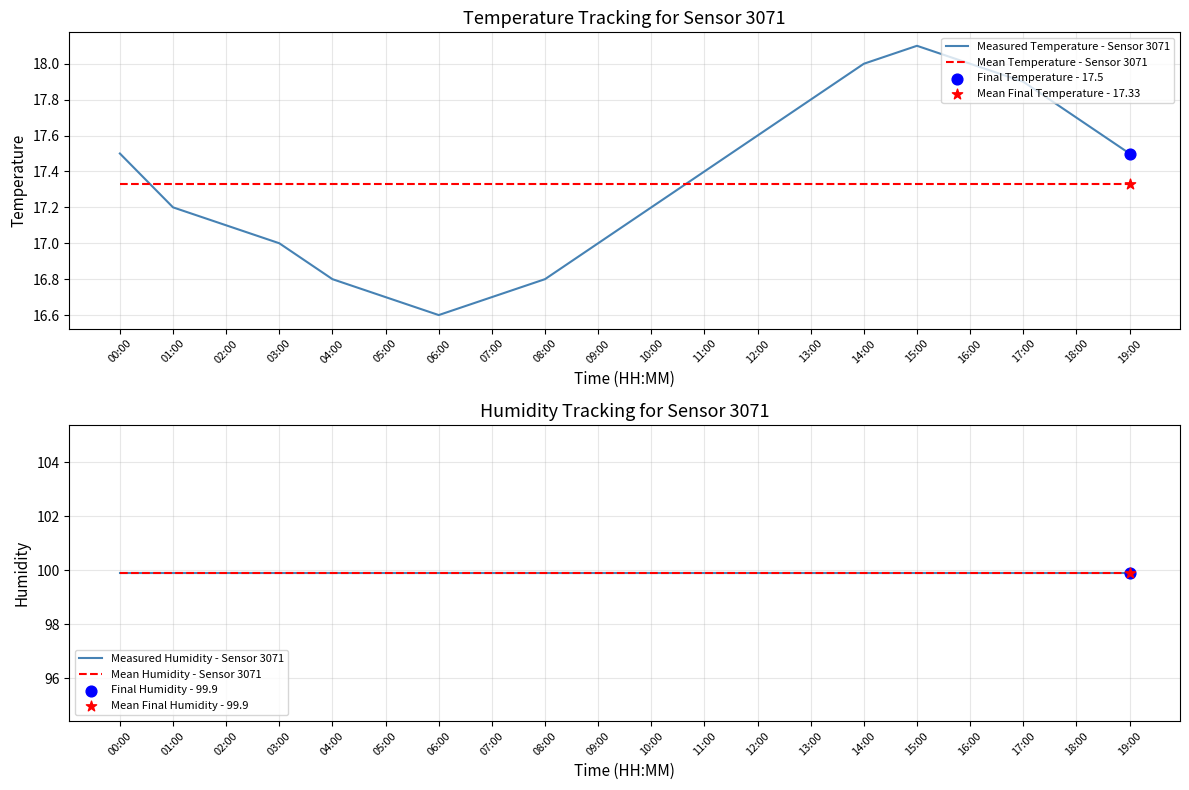

Which series has the largest Y range (max minus min)?

Measured Temperature - Sensor 3071